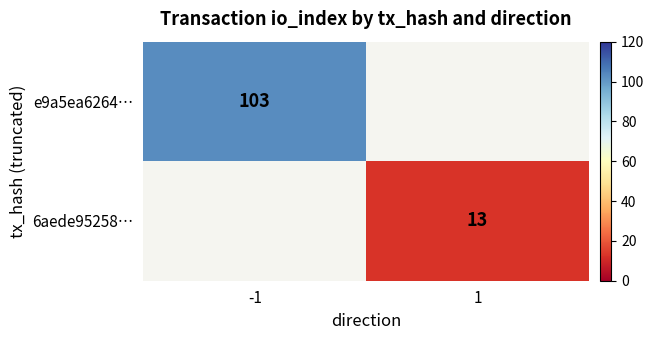

The 6aede95258… series shows 13 at 1. True or false?

True